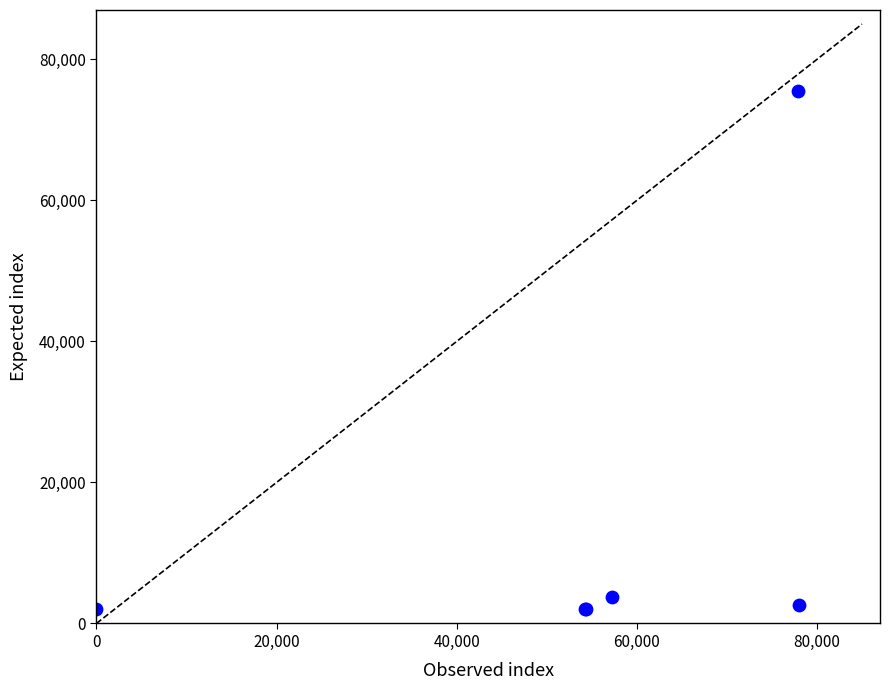

What Y value in the scatter plot is closest to 38774?

3737.3